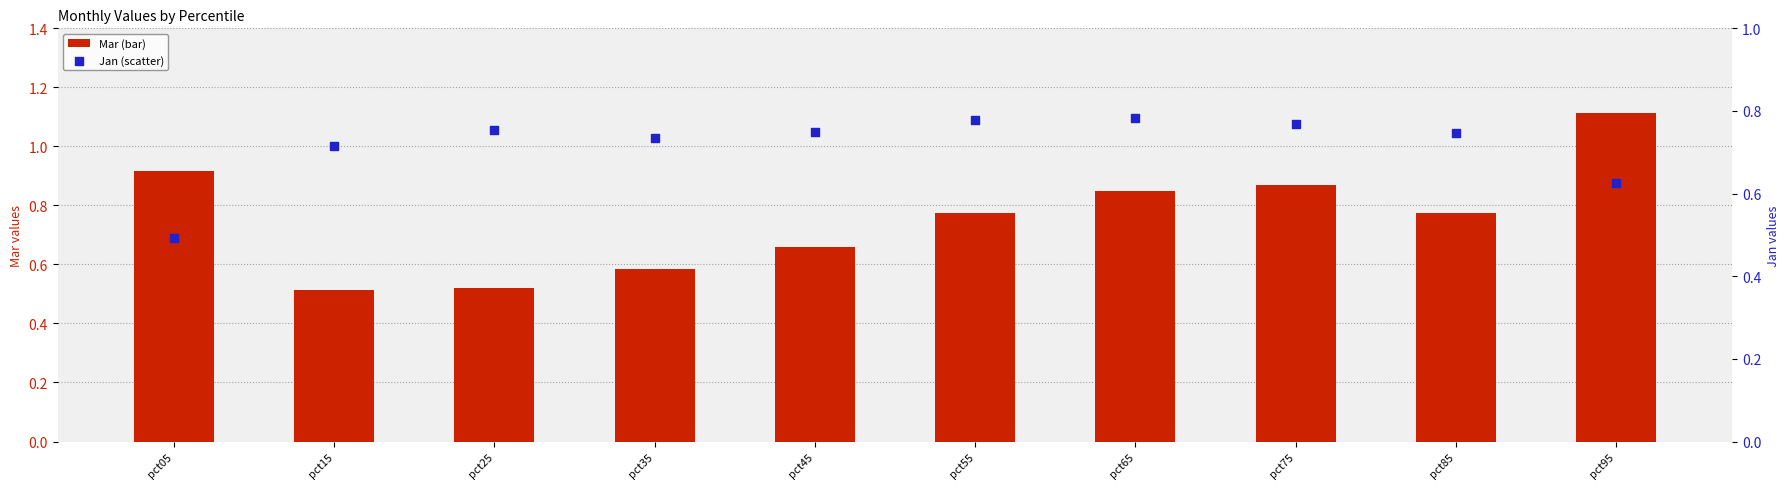

At how many categories does at least one series exceed 0?

10